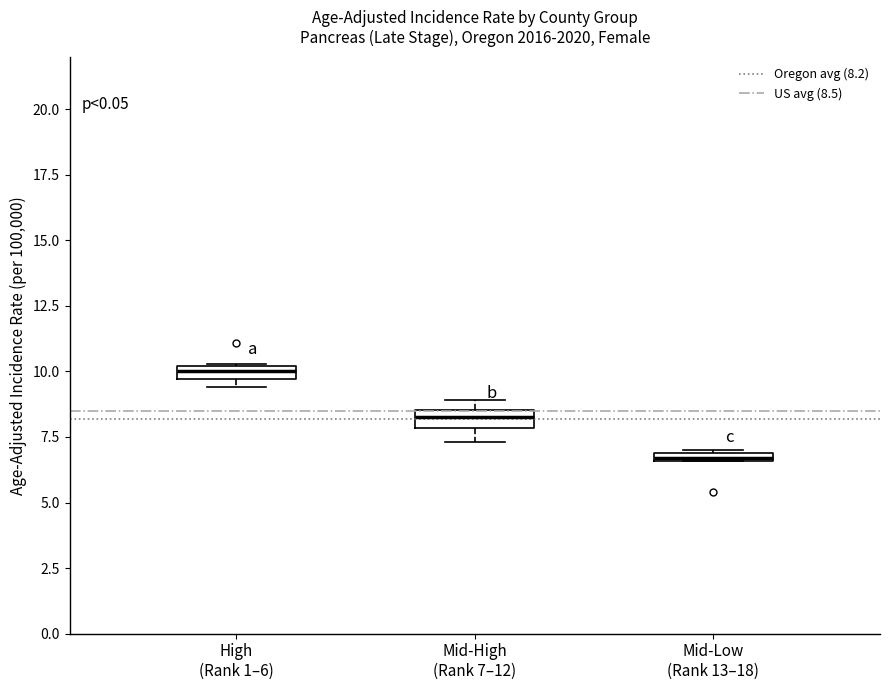

Where is the upper edge of the box for Mid-Low (Rank 13–18) on the y-axis? The values are not printed on the chart, so give them approximately, as read against the axis.

7.0